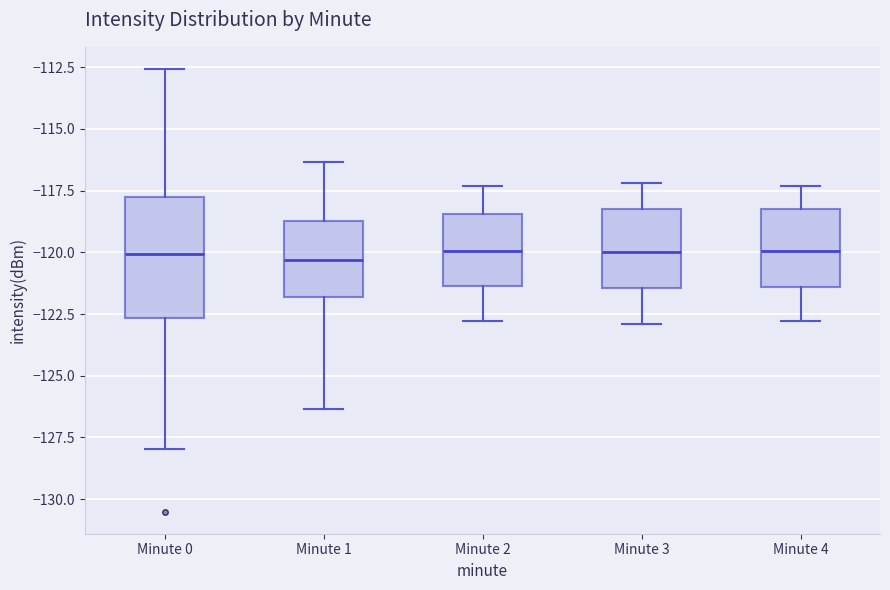

Comparing the boxes themselves (not the whiskers), which one is the tallest?

Minute 0